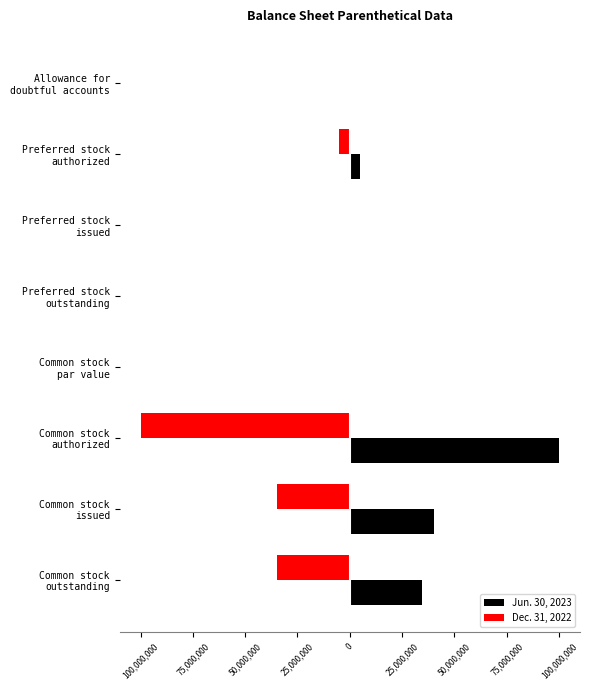

What is the value of the Jun. 30, 2023 bar at the 6th from the left?

100000000